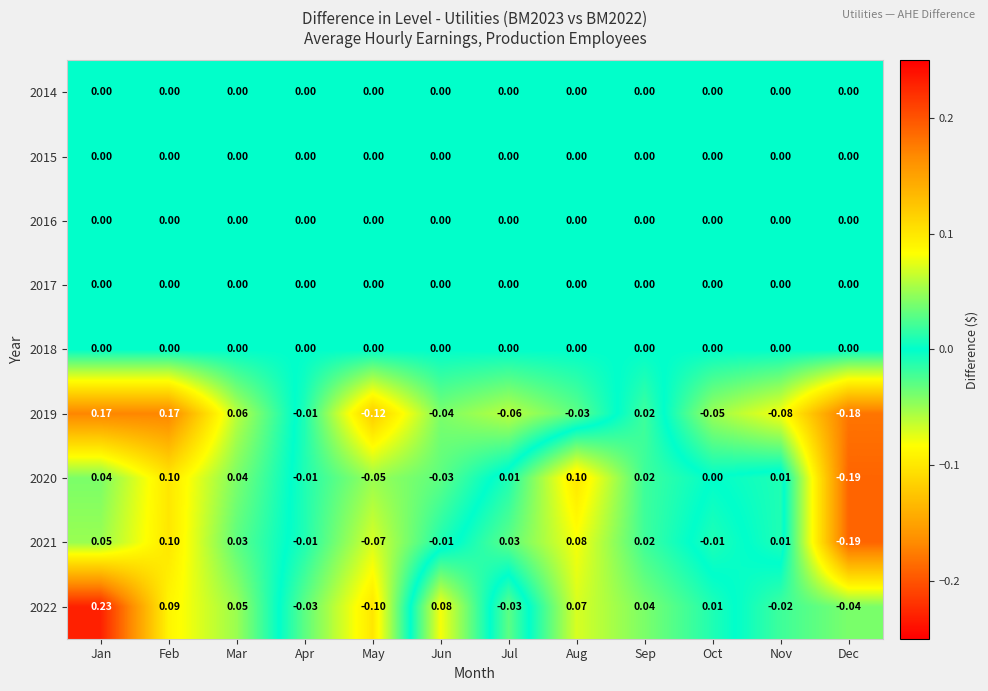

Which label corresponds to the largest value in the chart?

Jan